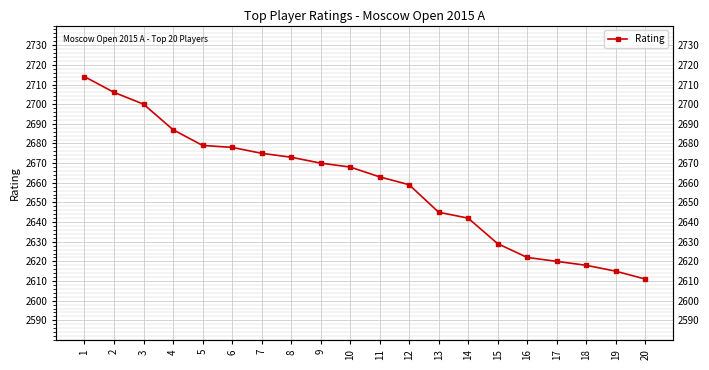

Reading left to right, transcribe all the data shown in this chart.

1=2714	2=2706	3=2700	4=2687	5=2679	6=2678	7=2675	8=2673	9=2670	10=2668	11=2663	12=2659	13=2645	14=2642	15=2629	16=2622	17=2620	18=2618	19=2615	20=2611